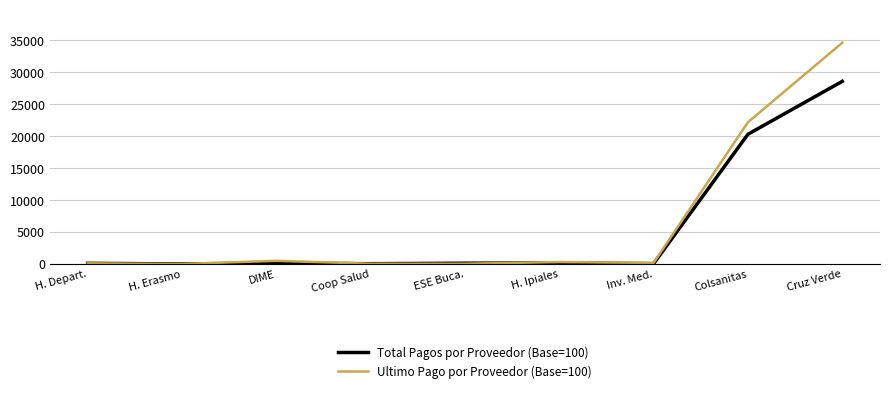

Is the value of Total Pagos por Proveedor (Base=100) at ESE Buca. greater than the value of Ultimo Pago por Proveedor (Base=100) at DIME?

No